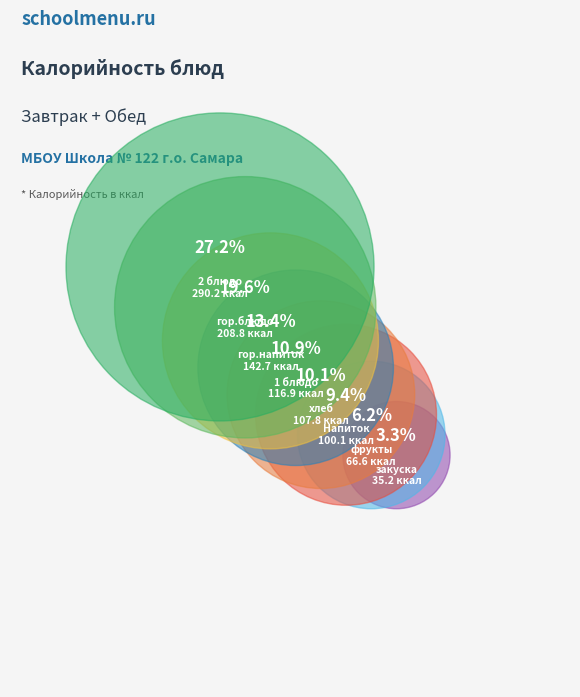

What percentage is the хлеб slice, to the nearest percent?

10%